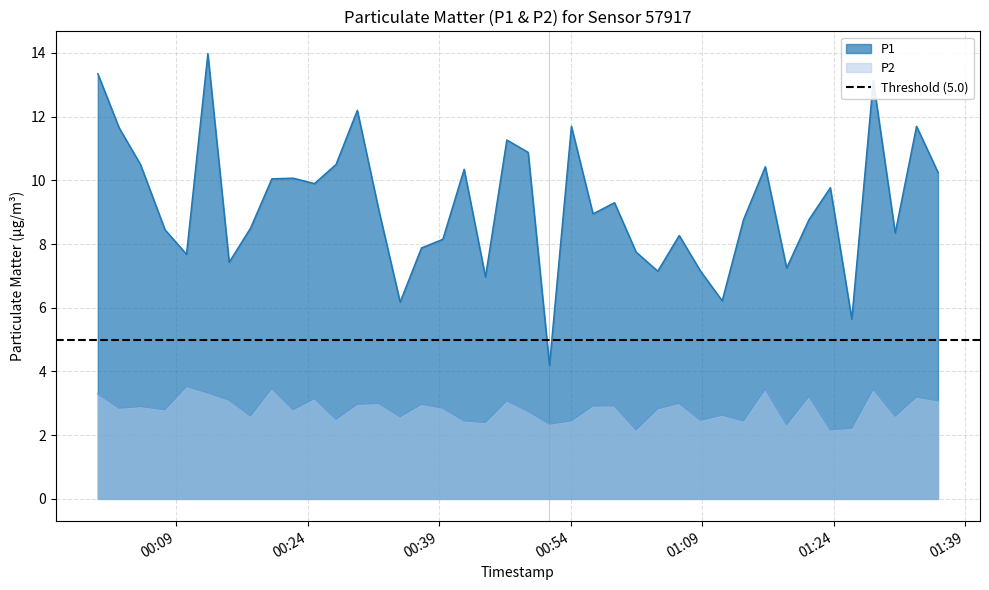

At which category does P1 reach its first local peak?

2022-11-06T00:12:36